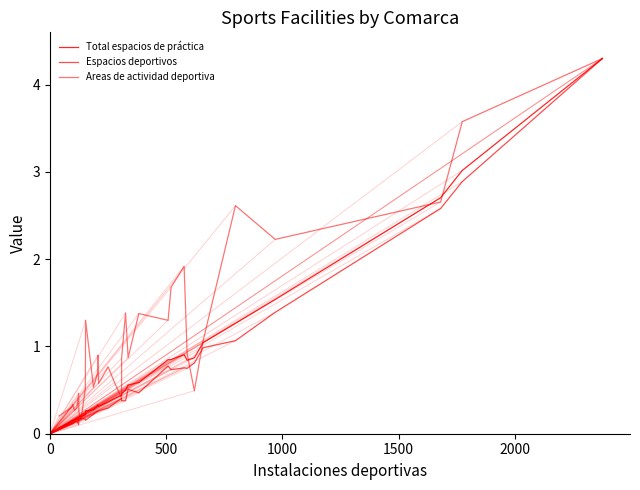

True or false: Areas de actividad deportiva and Total espacios de práctica cross at least once.

True